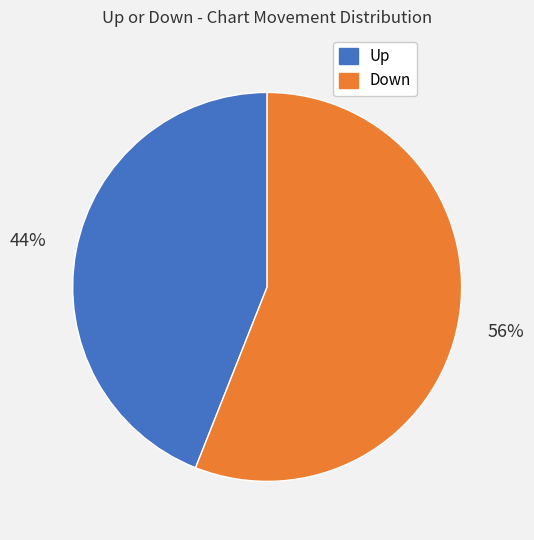

How many slices are in this pie chart?

2